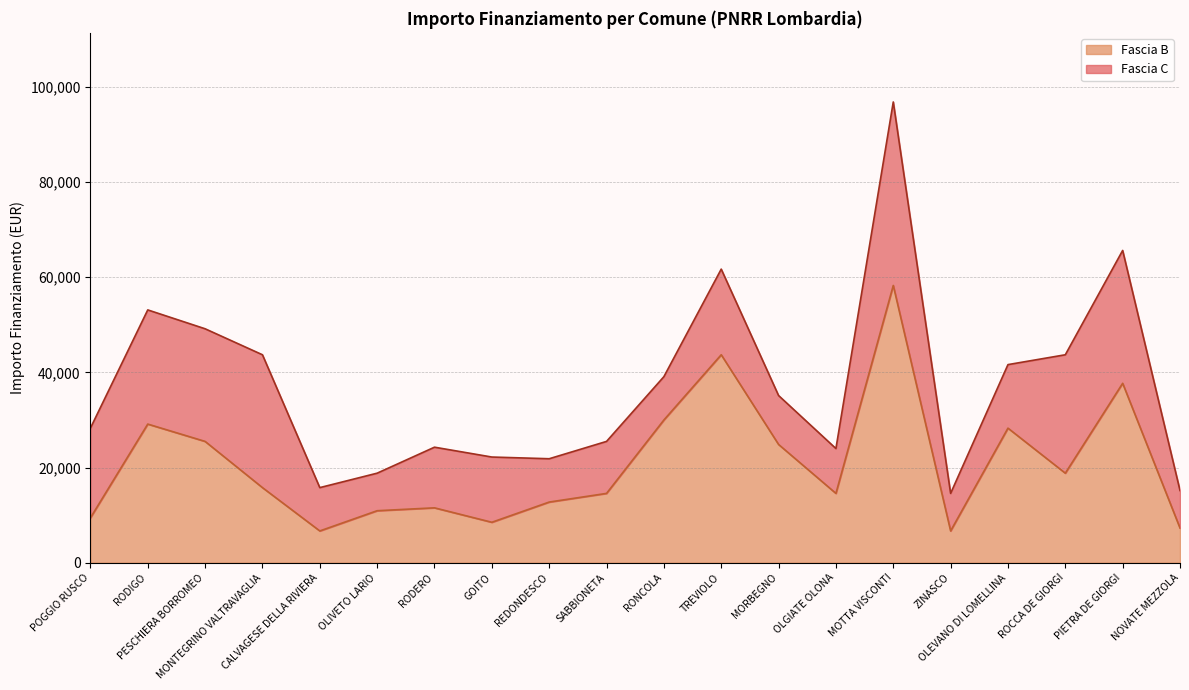

What is the smallest value displayed?

6677